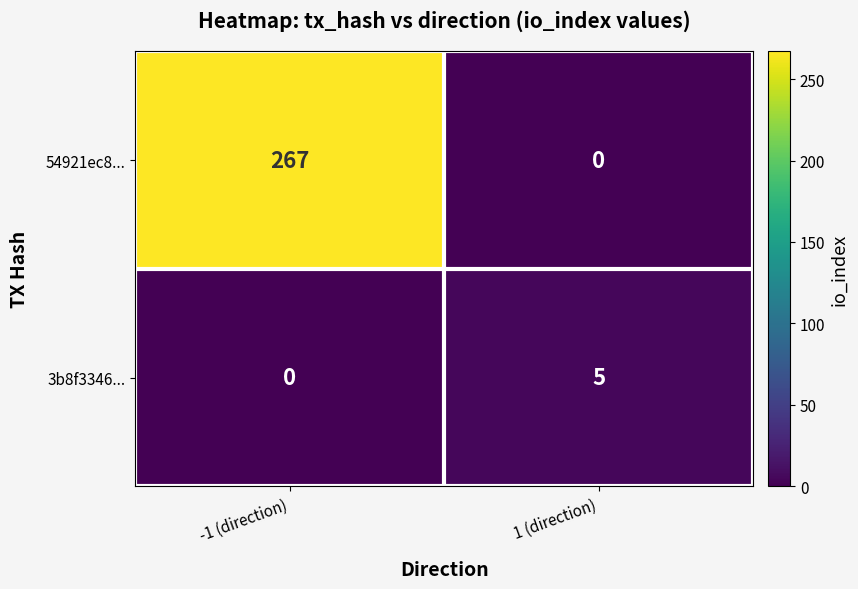

Rank the series by their maximum value, from lowest to highest.

3b8f3346..., 54921ec8...